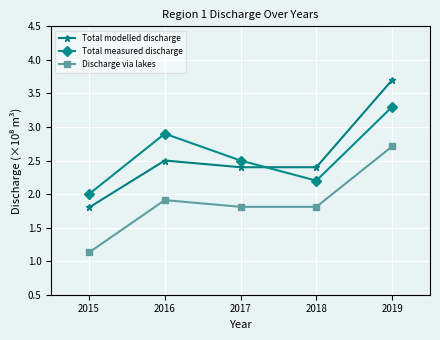

At which label does Total modelled discharge first exceed 2?

2016